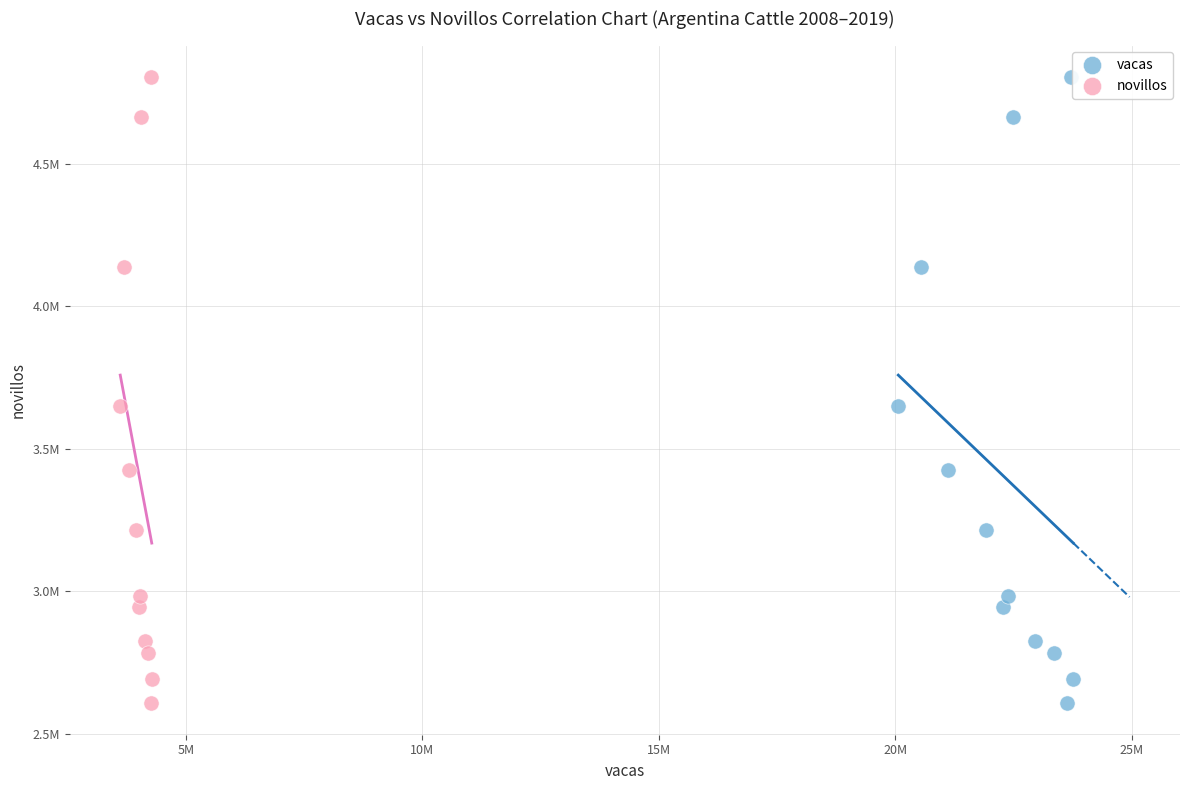

What are all the series names shown in the legend?

vacas, novillos